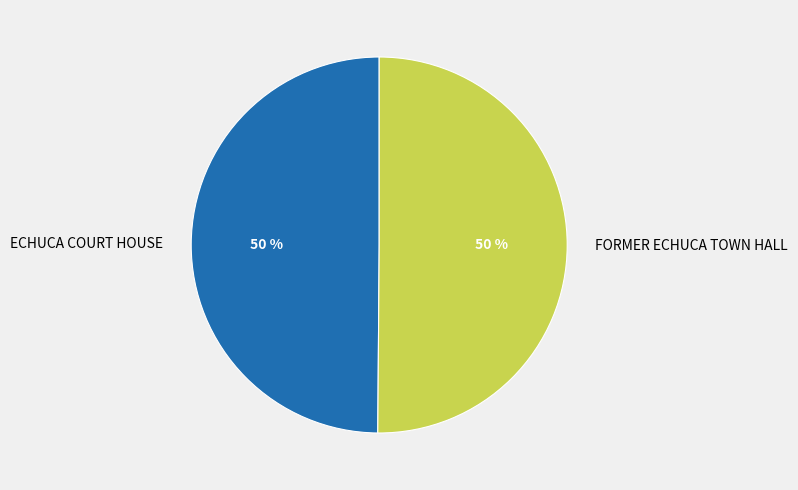

Combined, do FORMER ECHUCA TOWN HALL and ECHUCA COURT HOUSE account for over 50%?

Yes